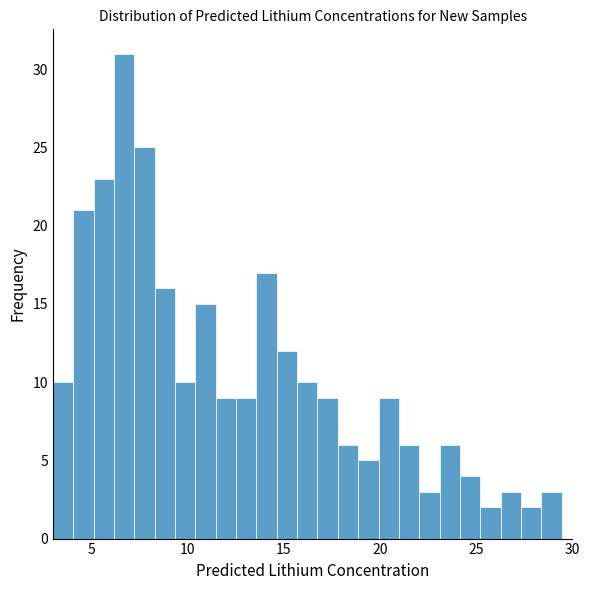

Read against the x-axis, roughly where is the centre of the tallest bar?

6.5